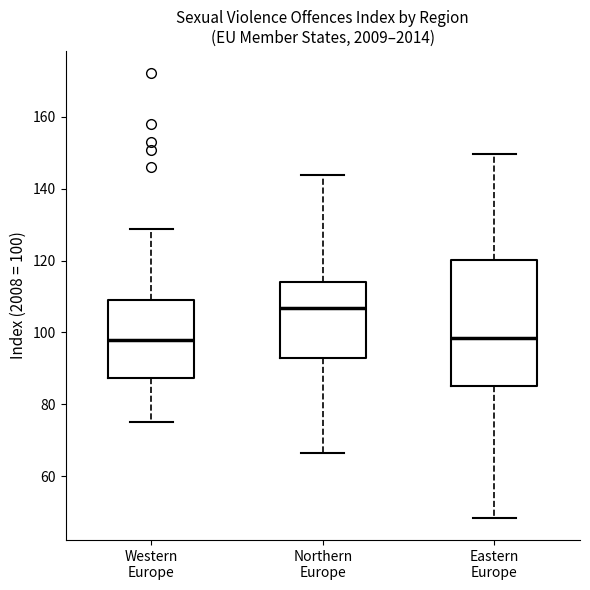

Reading left to right, transcribe this box plot: for each box, give where its median line is, the range the box spans, and where its two whiskers end, as read against the y-axis. The values are not printed on the chart, so give them approximately, as read against the axis.

Western Europe: median 98, box 88 to 110, whiskers 74 to 128
Northern Europe: median 106, box 92 to 114, whiskers 66 to 144
Eastern Europe: median 98, box 86 to 120, whiskers 48 to 150